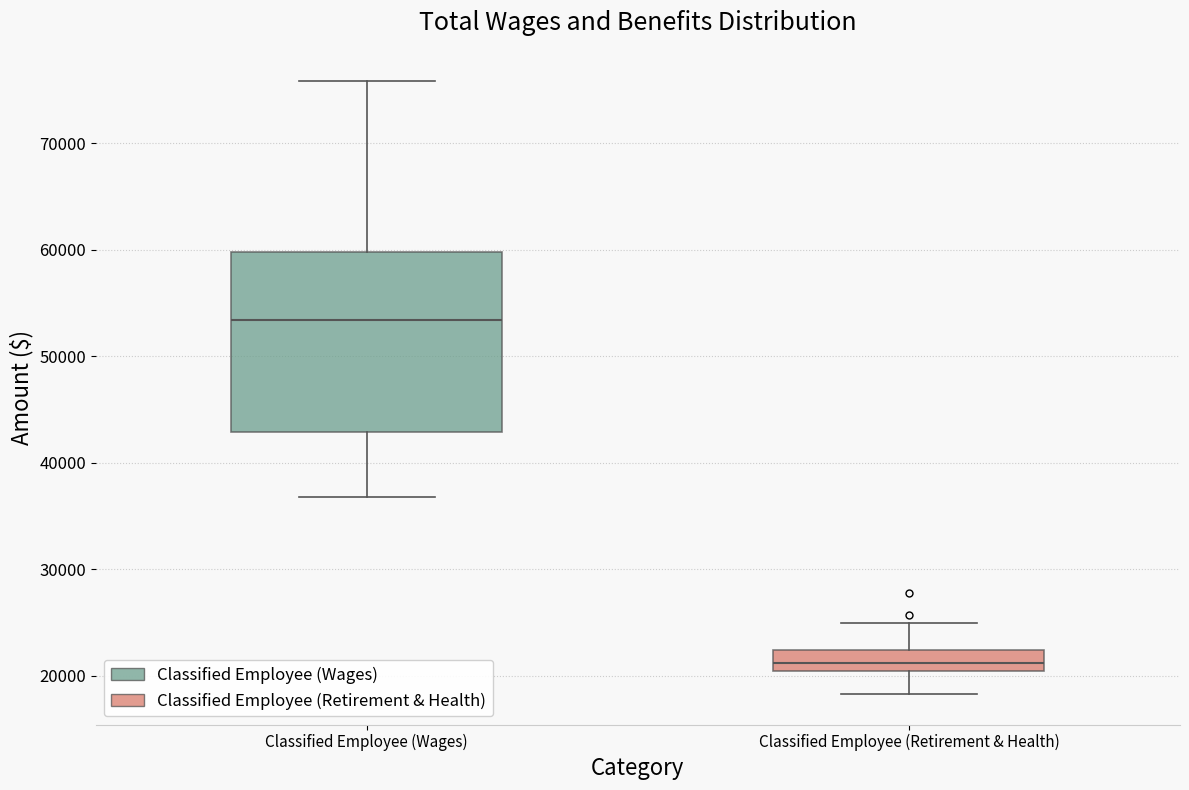

Which box is the tallest, from its lower edge to its upper edge?

Classified Employee (Wages)